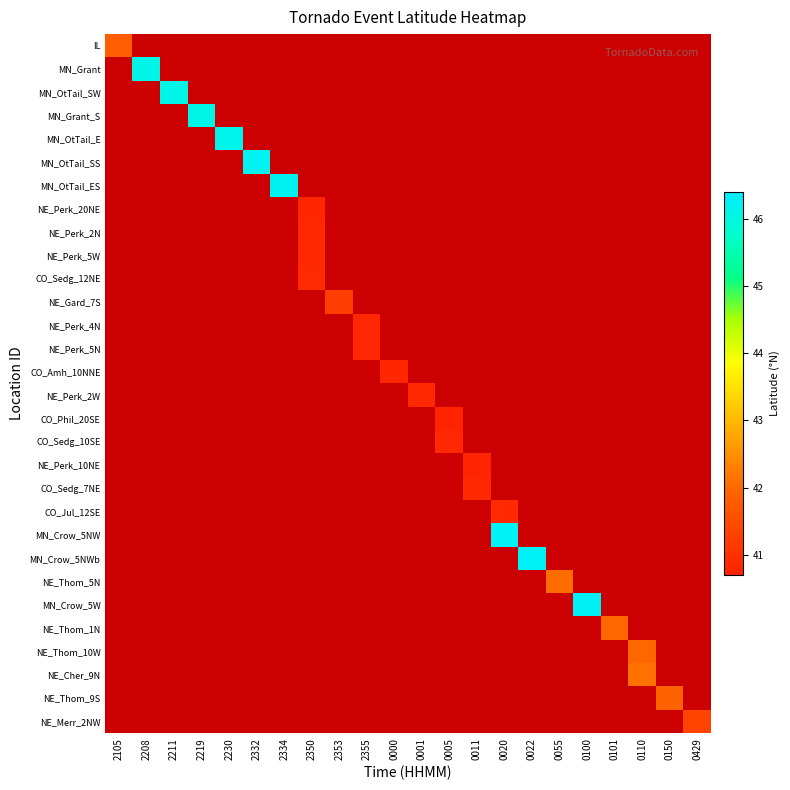

How many distinct data groups are displayed?

30